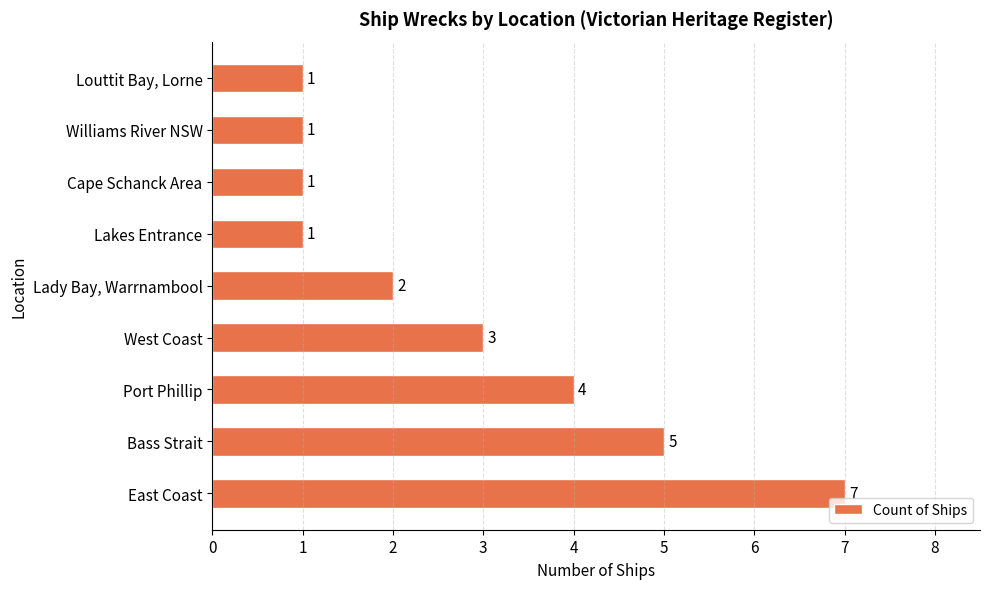

How many data points are less than 2?

4